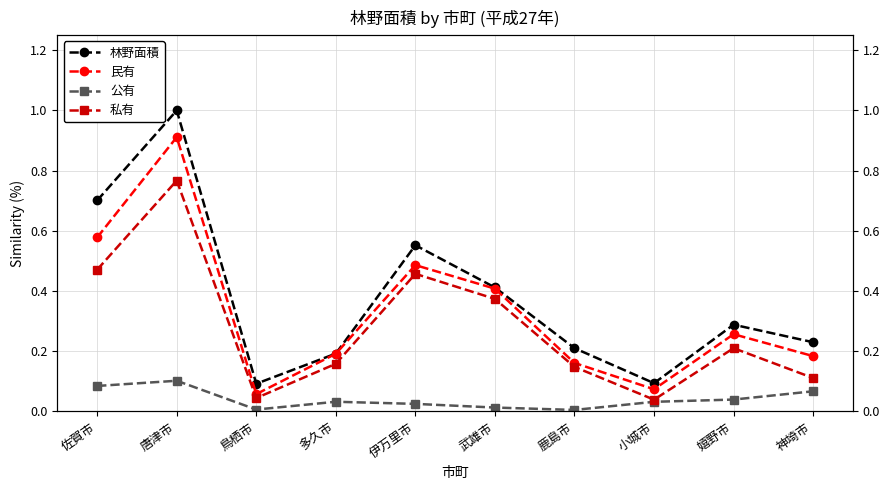

At which label does 公有 reach its minimum?

鹿島市